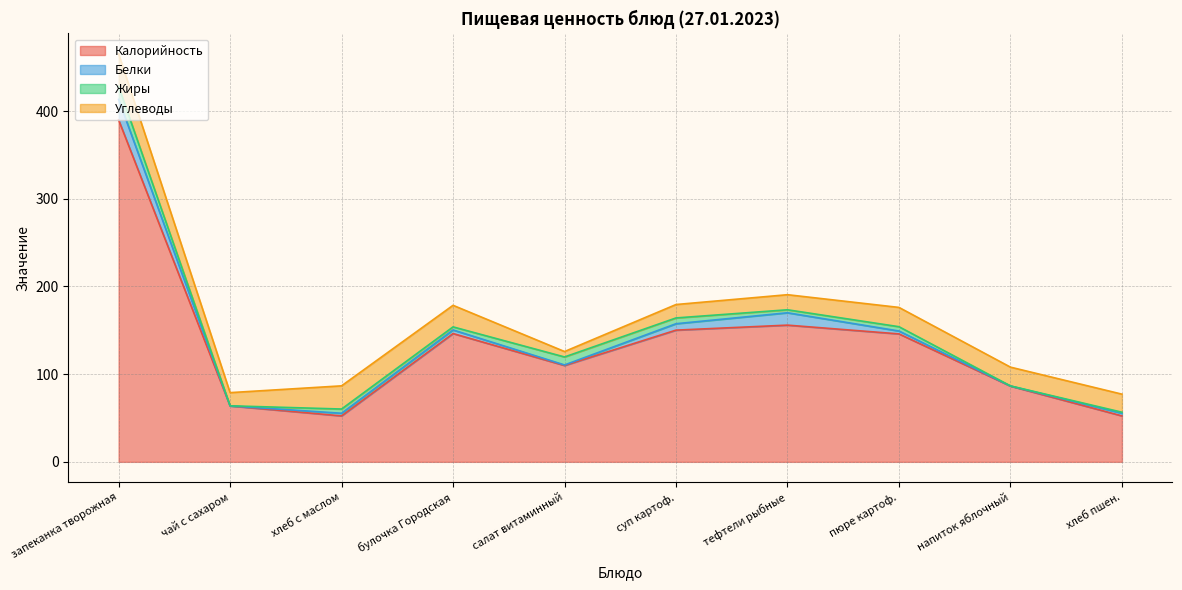

List the labels in order of Углеводы value, largest first.

запеканка творожная, хлеб с маслом, булочка Городская, пюре картоф., напиток яблочный, хлеб пшен., тефтели рыбные, суп картоф., чай с сахаром, салат витаминный